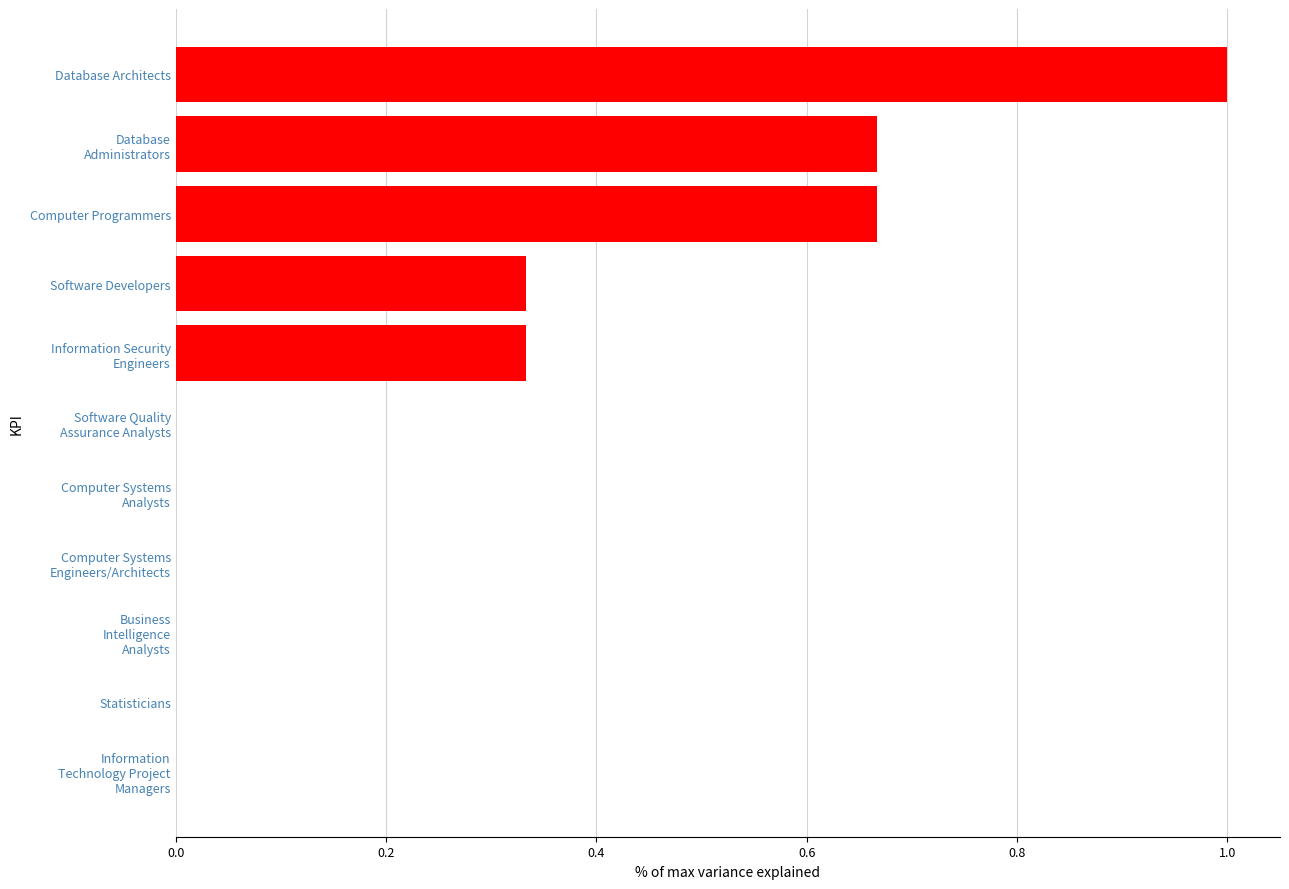

Is it true that the value at Database Architects is 1.0?

True